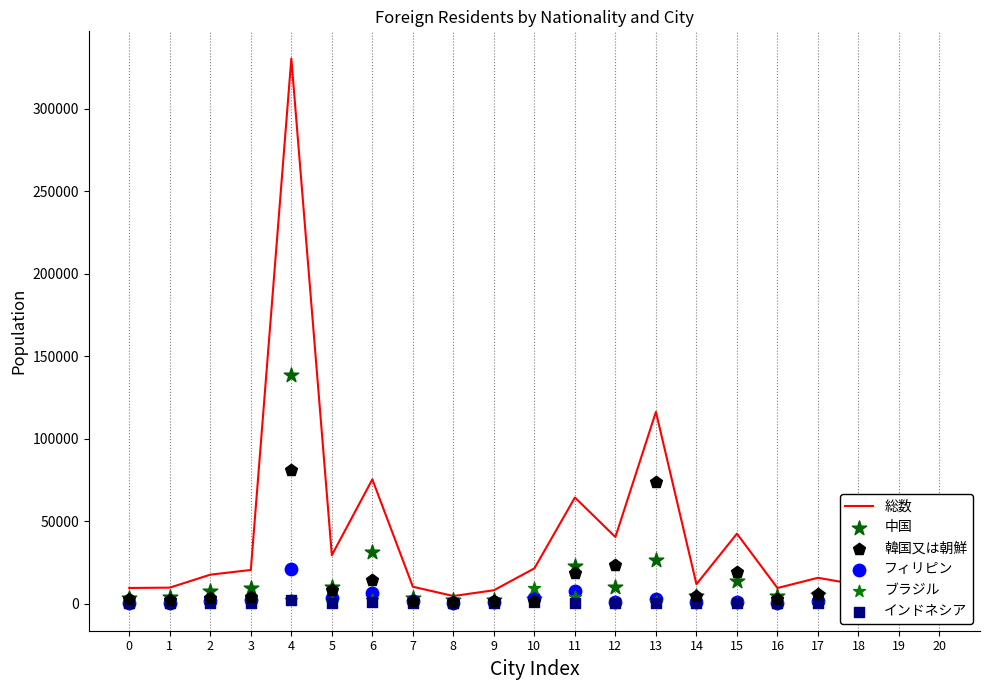

Is the value of インドネシア at 1 greater than the value of ブラジル at 1?

Yes